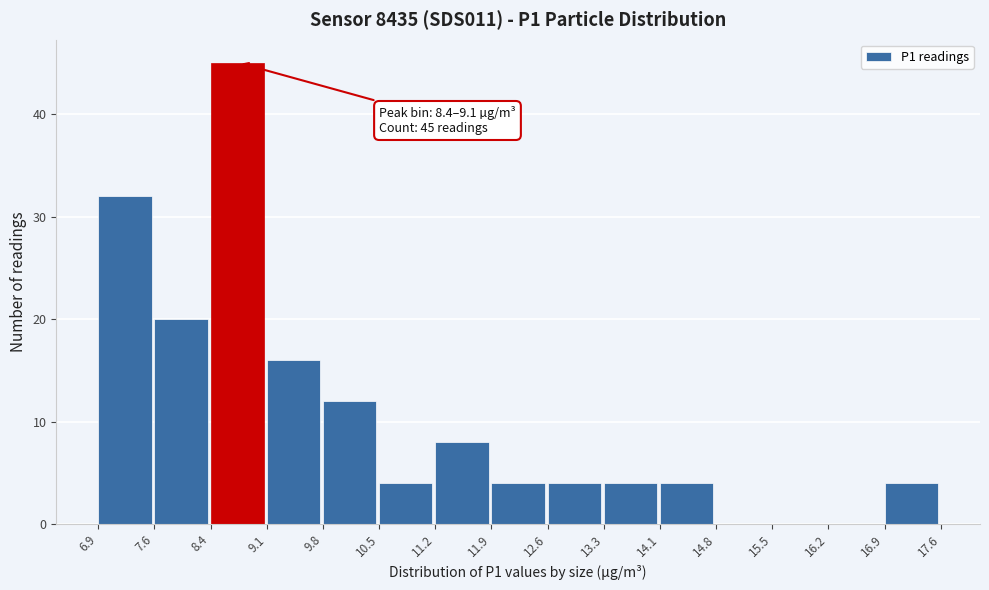

Over which range of the x-axis is the bar tallest?

8.4 to 9.1